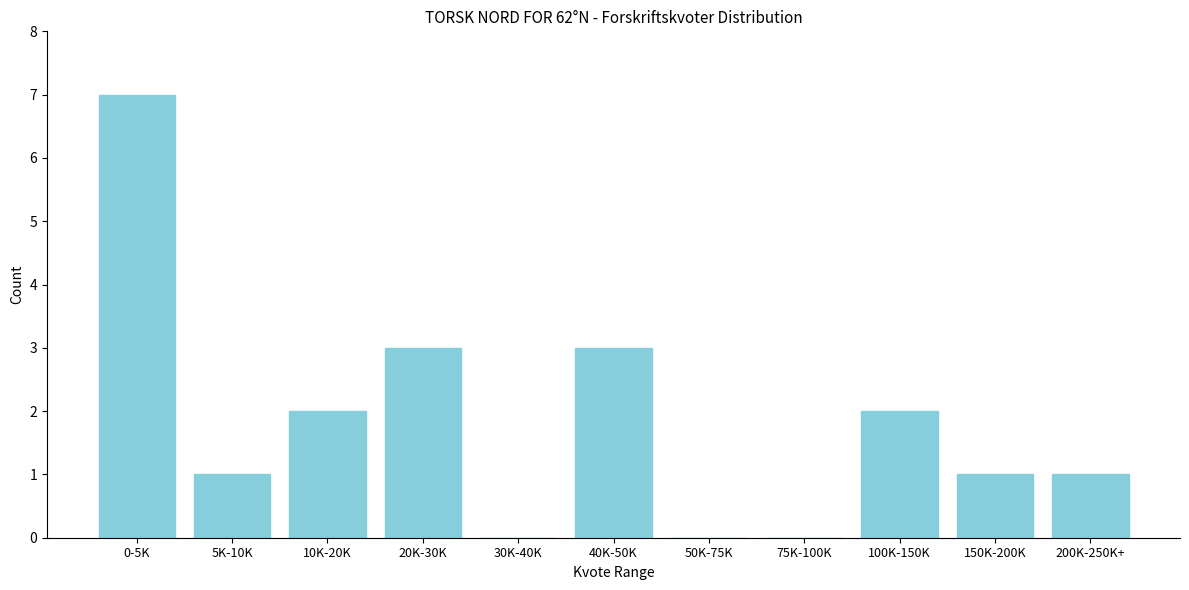

Reading left to right, extract all data points from this chart.

0-5K=7	5K-10K=1	10K-20K=2	20K-30K=3	30K-40K=0	40K-50K=3	50K-75K=0	75K-100K=0	100K-150K=2	150K-200K=1	200K-250K+=1